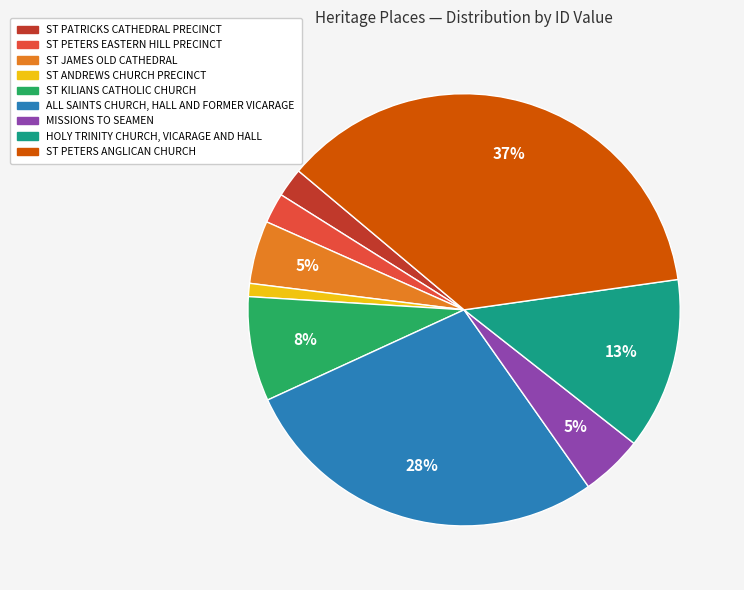

To the nearest percent, what percentage of the pie is ALL SAINTS CHURCH, HALL AND FORMER VICARAGE?

28%